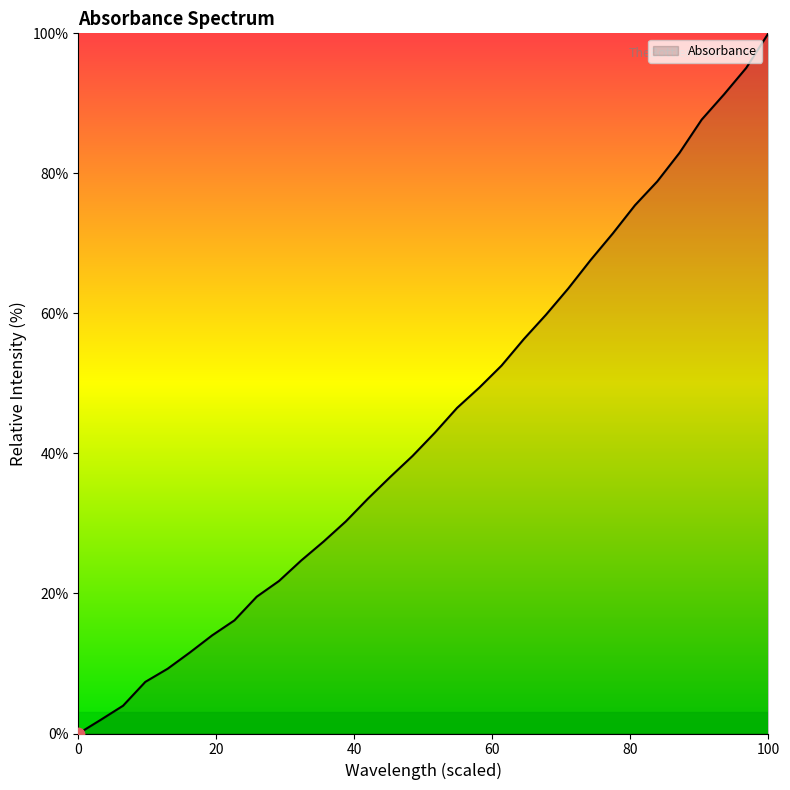

What is the maximum value shown in the chart?

100.0